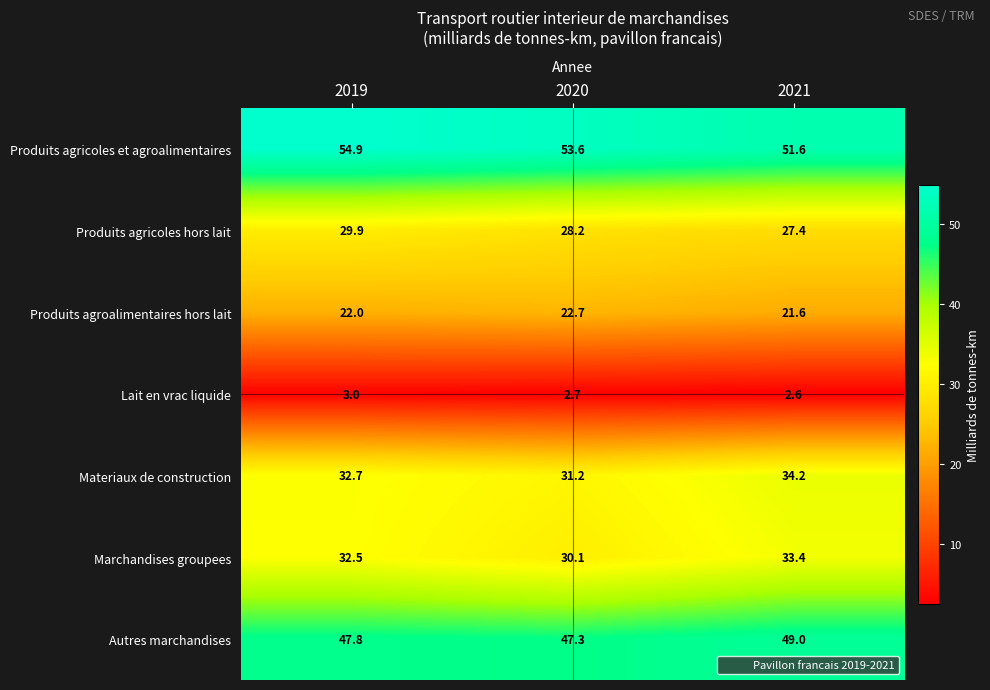

Reading left to right, list all the values displayed in this chart.

Produits agricoles et agroalimentaires: 2019=54.9	2020=53.6	2021=51.6
Produits agricoles hors lait: 2019=29.9	2020=28.2	2021=27.4
Produits agroalimentaires hors lait: 2019=22.0	2020=22.7	2021=21.6
Lait en vrac liquide: 2019=3.0	2020=2.7	2021=2.6
Materiaux de construction: 2019=32.7	2020=31.2	2021=34.2
Marchandises groupees: 2019=32.5	2020=30.1	2021=33.4
Autres marchandises: 2019=47.8	2020=47.3	2021=49.0